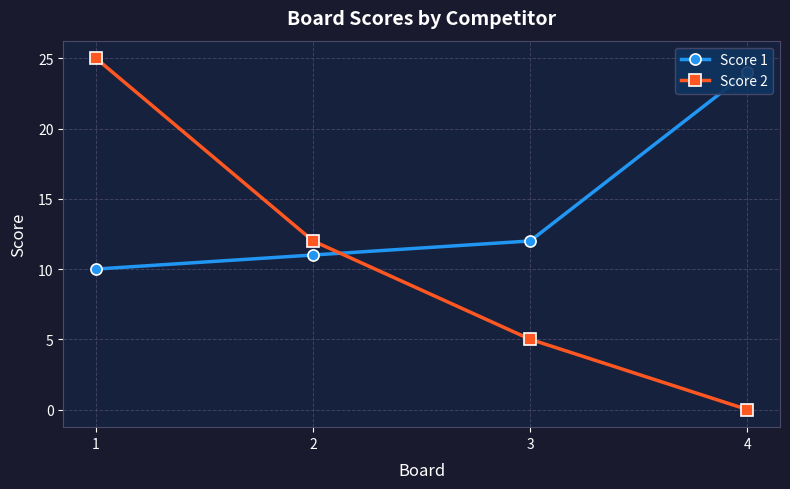

At 1, list the series in order from smallest to largest.

Score 1, Score 2